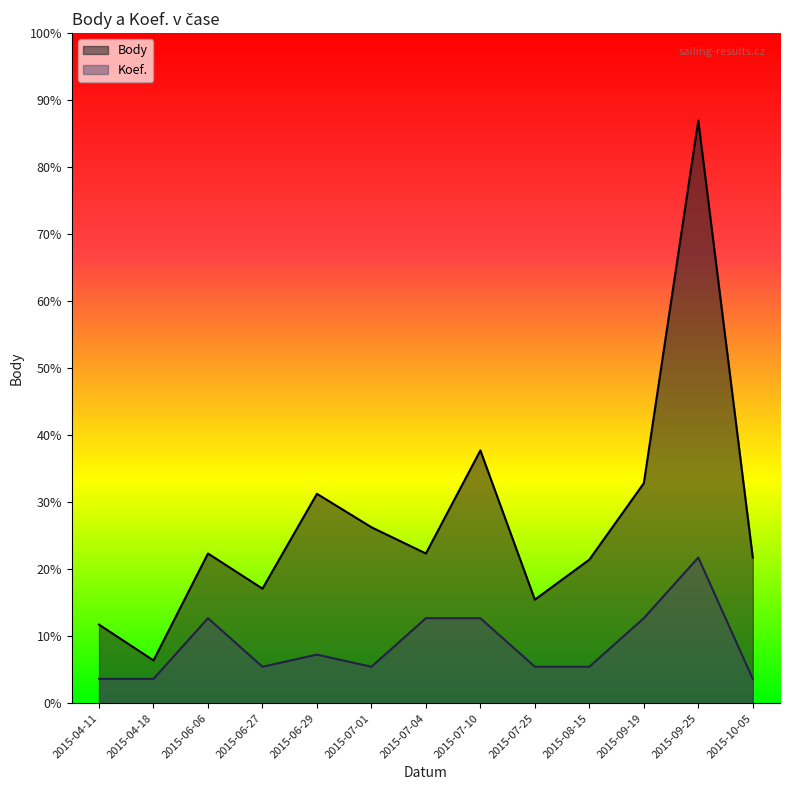

What is the label of the 6th point from the right?

2015-07-10